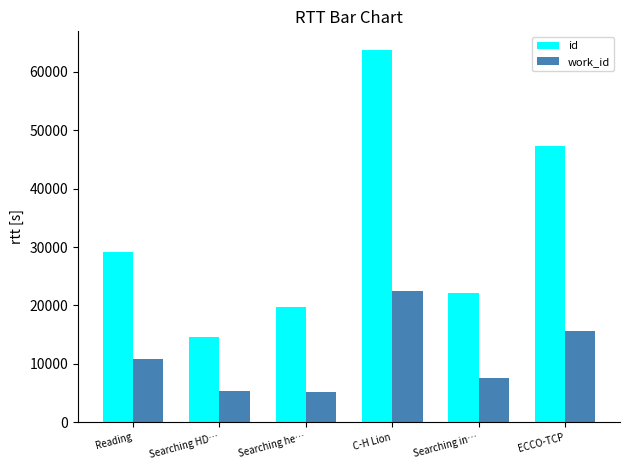

What is the difference between the second highest and second lowest values in the id series?

27500